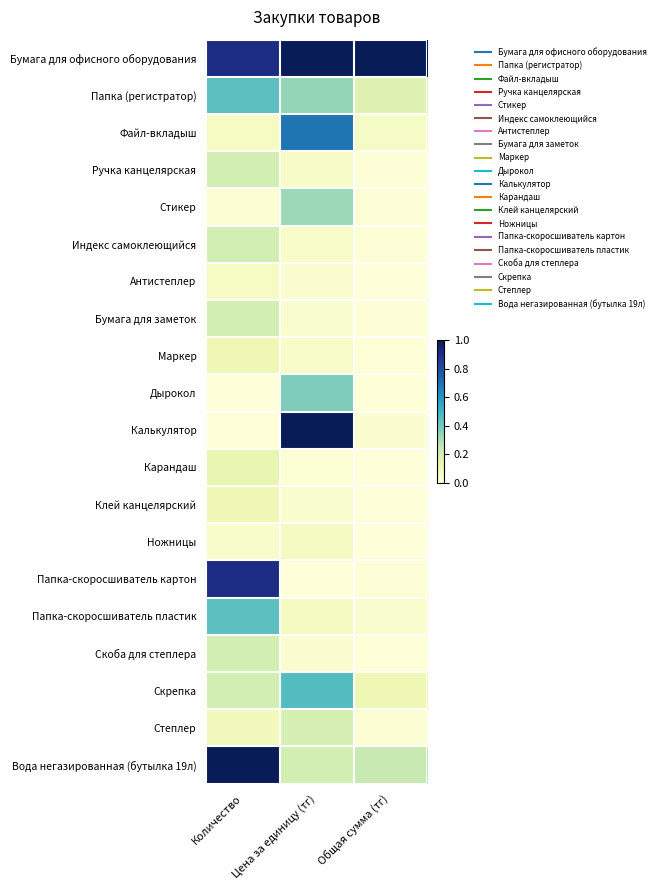

At Общая сумма (тг), list the series in order from largest to smallest.

Бумага для офисного оборудования, Вода негазированная (бутылка 19л), Папка (регистратор), Скрепка, Файл-вкладыш, Папка-скоросшиватель пластик, Калькулятор, Степлер, Ручка канцелярская, Папка-скоросшиватель картон, Стикер, Индекс самоклеющийся, Бумага для заметок, Маркер, Скоба для степлера, Дырокол, Клей канцелярский, Ножницы, Карандаш, Антистеплер